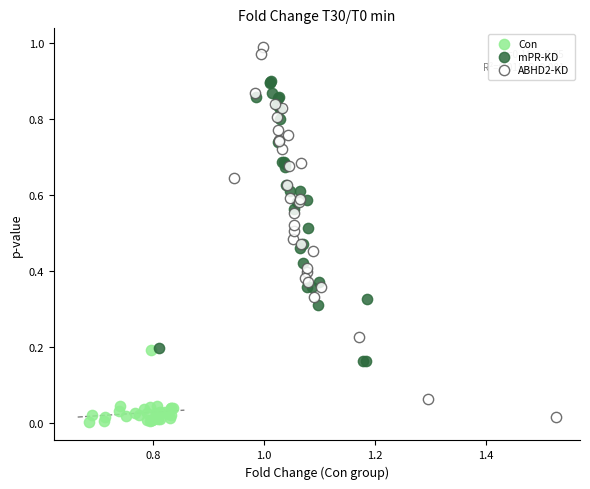

Which series has the widest spread of Y values?

ABHD2-KD